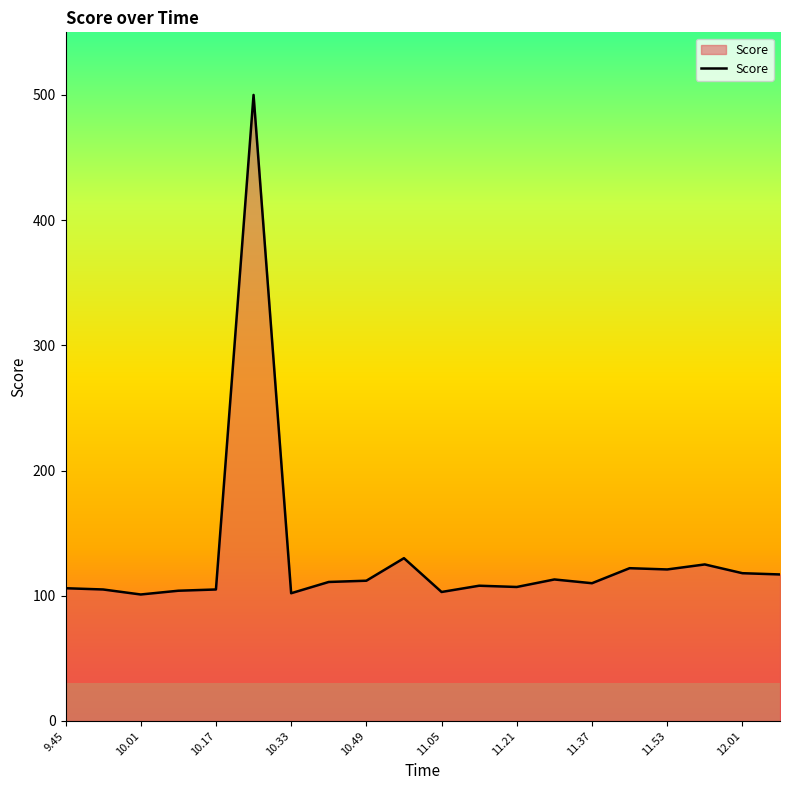

What is the difference between the maximum and minimum values?

399